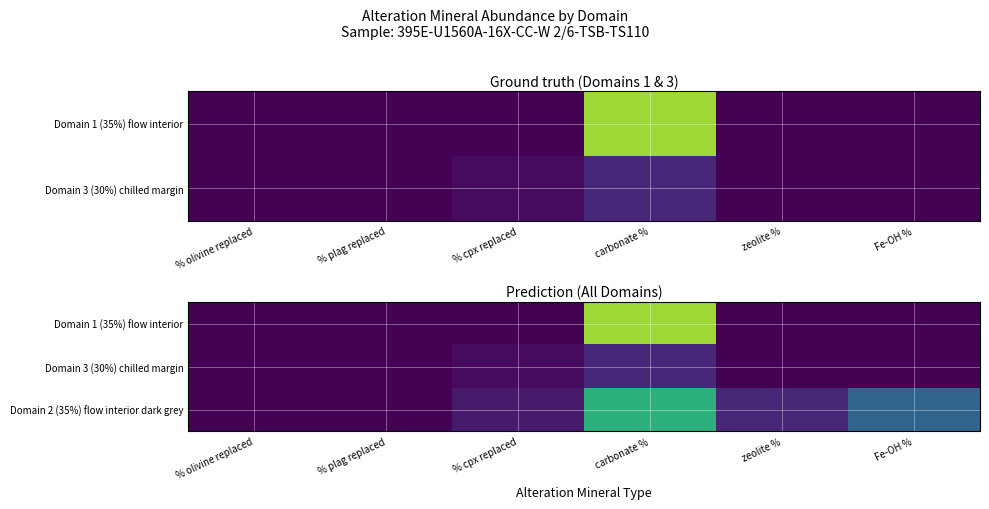

Between % olivine replaced and zeolite %, which is larger?

% olivine replaced